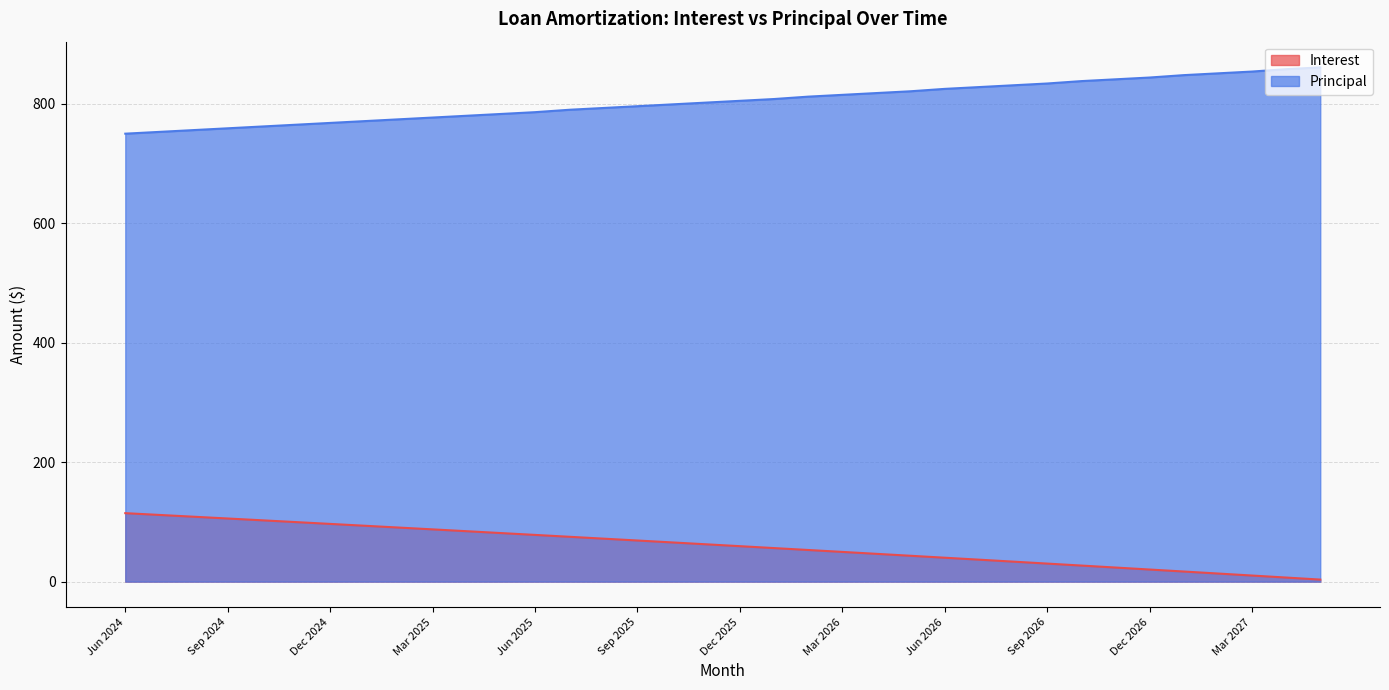

Which series has the largest range (max minus min)?

Interest